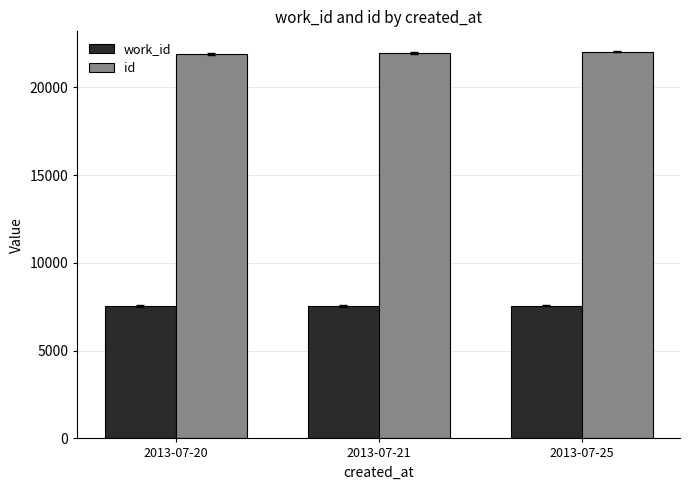

What is the difference between the highest and lowest values at 2013-07-20?

14357